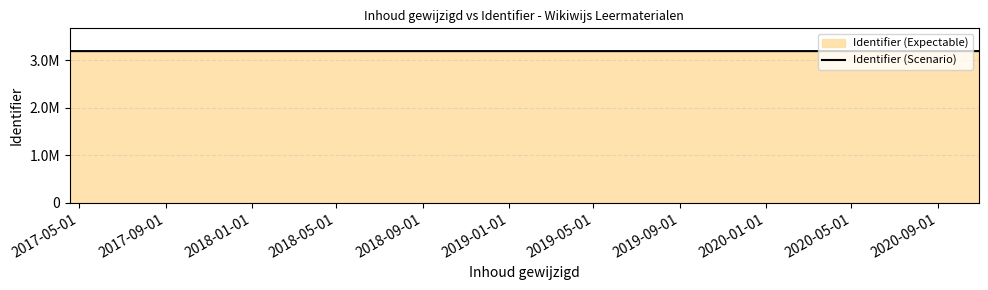

What is the difference between the maximum and minimum values?

55